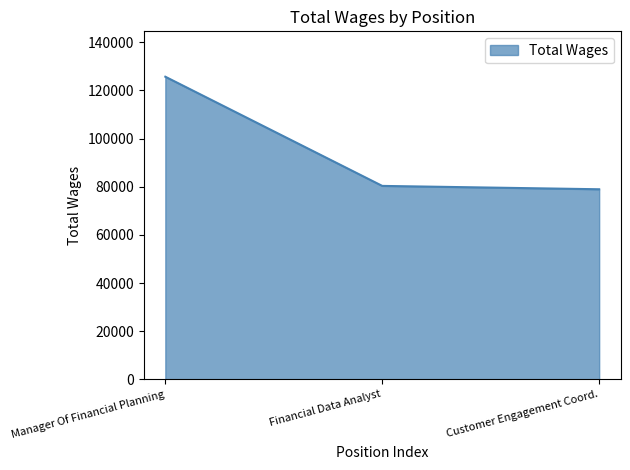

Is it true that the value at Customer Engagement Coord. is 40970?

False